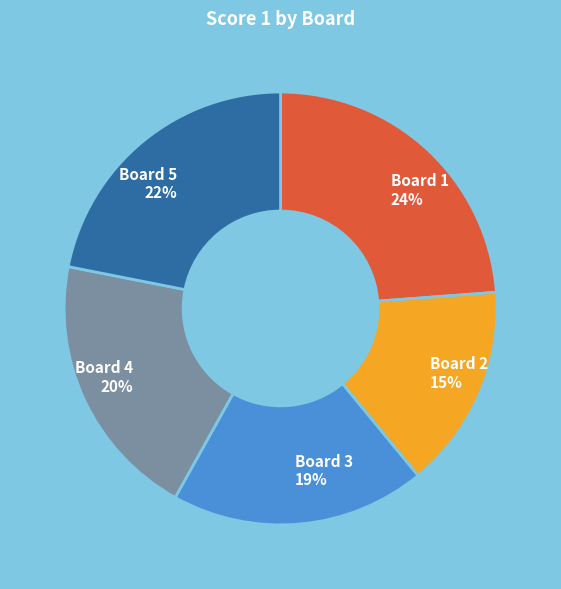

What is the smallest slice in the pie chart?

Board 2